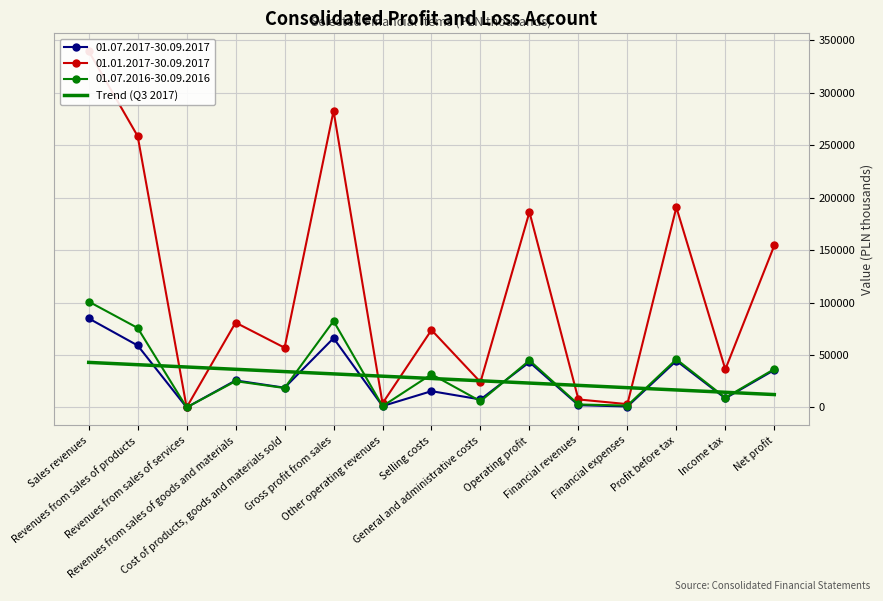

Reading left to right, what are all the values shown in this chart?

Sales revenues=42950.1	Revenues from sales of products=40760.7	Revenues from sales of services=38571.3	Revenues from sales of goods and materials=36381.9	Cost of products, goods and materials sold=34192.5	Gross profit from sales=32003.1	Other operating revenues=29813.7	Selling costs=27624.3	General and administrative costs=25434.9	Operating profit=23245.5	Financial revenues=21056.0	Financial expenses=18866.6	Profit before tax=16677.2	Income tax=14487.8	Net profit=12298.4